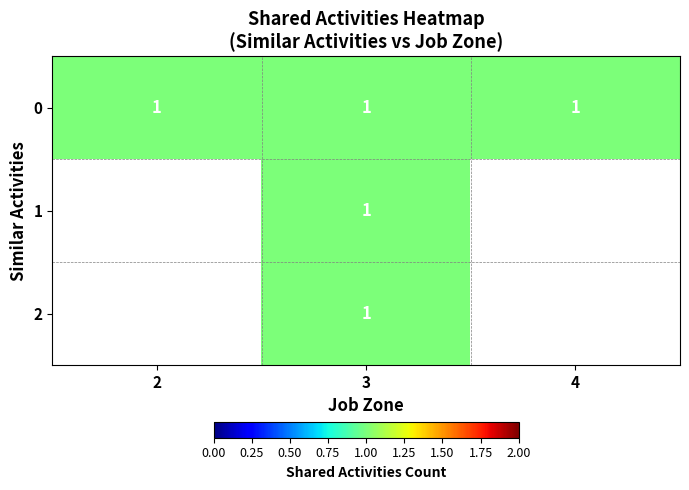

At 4, list the series in order from smallest to largest.

1, 2, 0